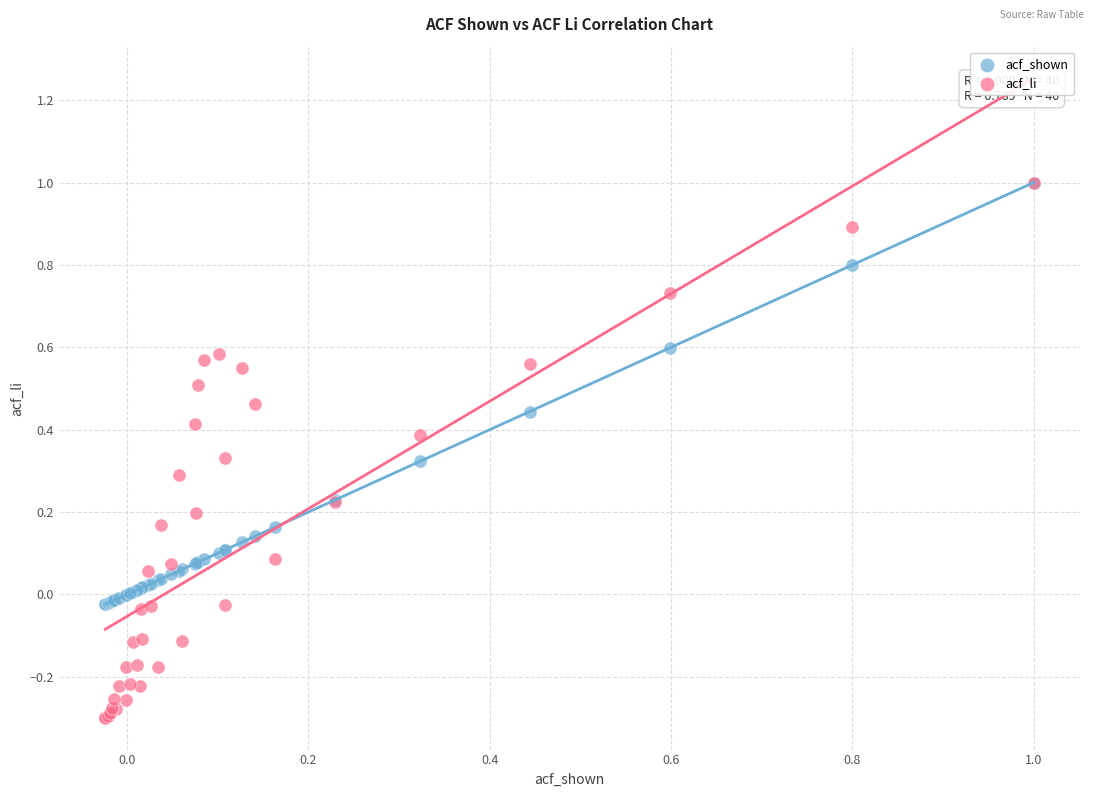

Which series has the largest Y range (max minus min)?

acf_li